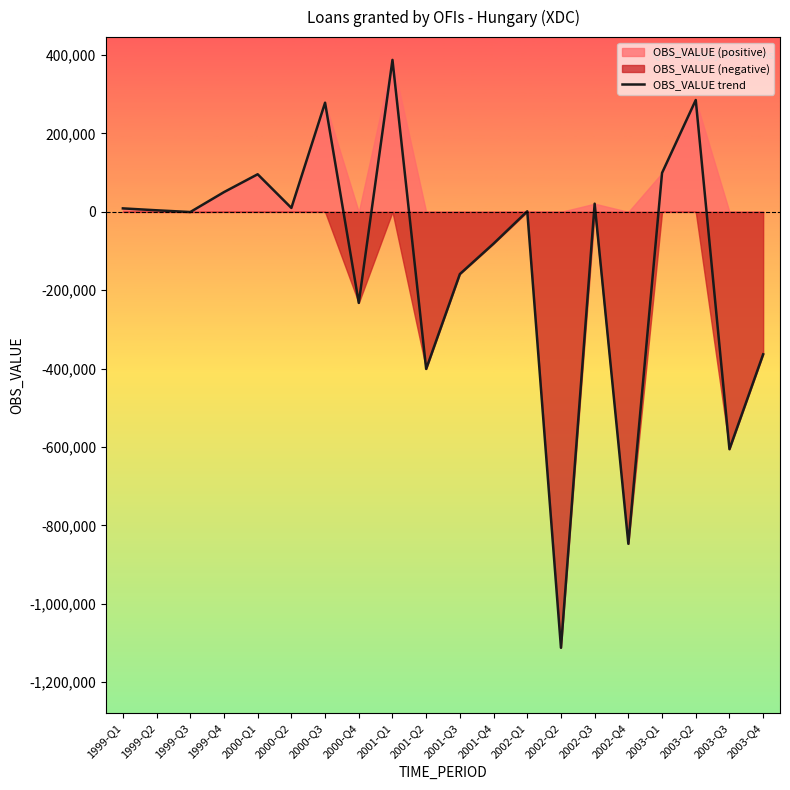

How many points are lower than both their immediate neighbors (excluding endpoints)?

7